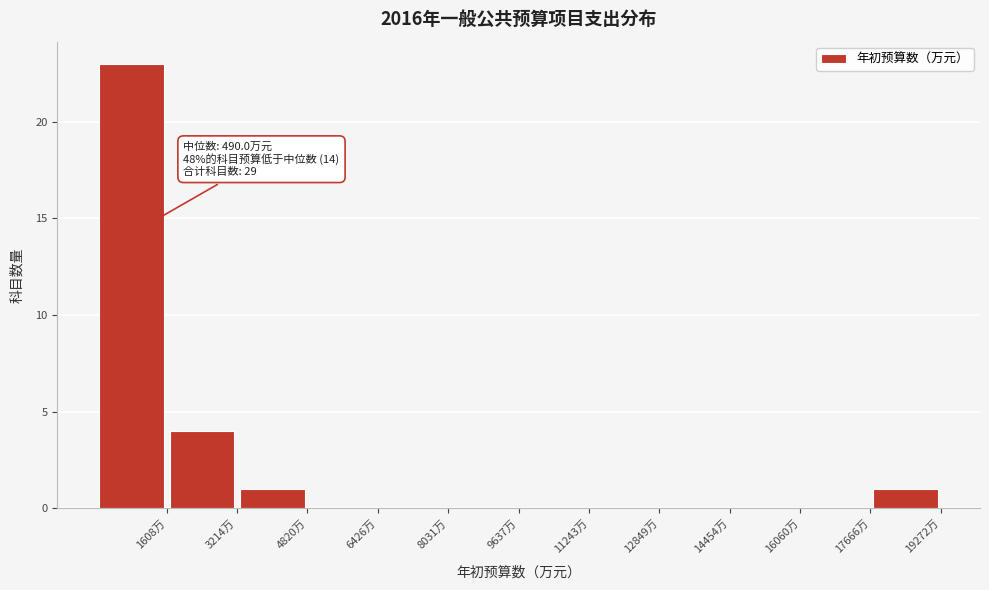

Which range on the x-axis has the tallest bar?

0 to 1600